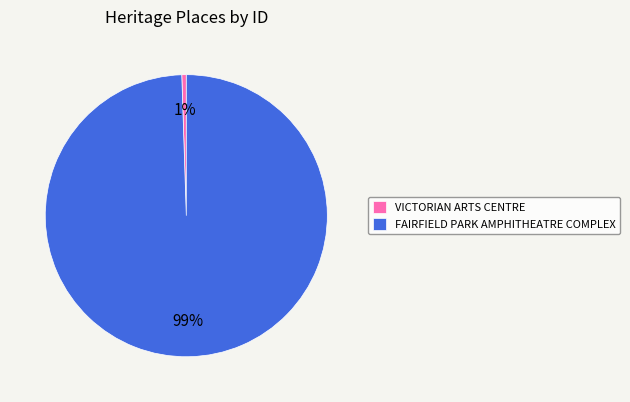

What is the majority slice?

FAIRFIELD PARK AMPHITHEATRE COMPLEX